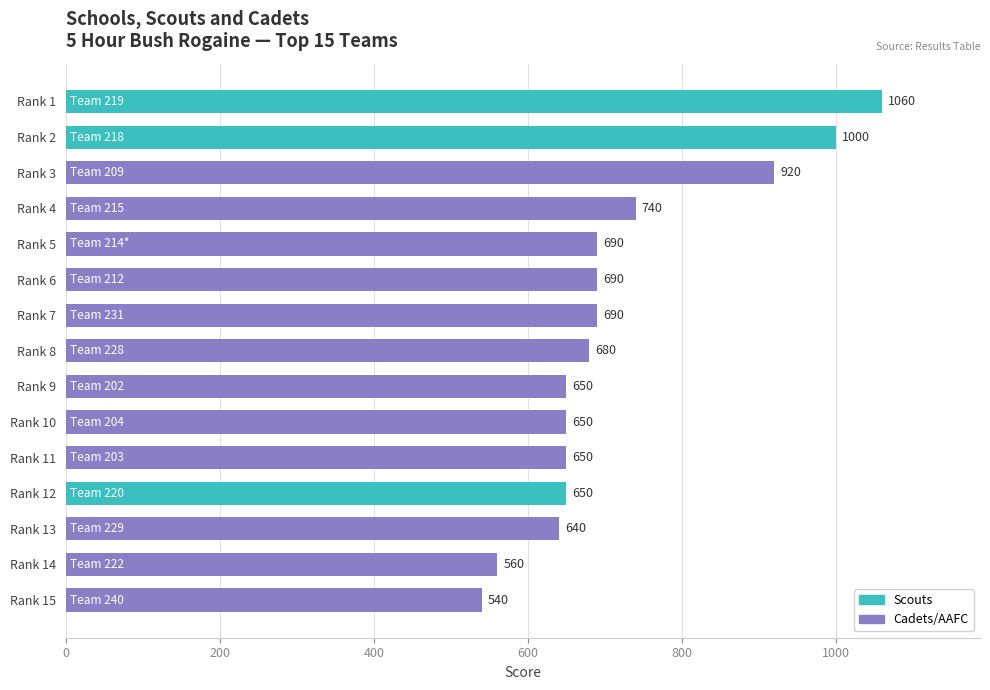

Reading top to bottom, transcribe all the data shown in this chart.

Rank 1=1060	Rank 2=1000	Rank 3=920	Rank 4=740	Rank 5=690	Rank 6=690	Rank 7=690	Rank 8=680	Rank 9=650	Rank 10=650	Rank 11=650	Rank 12=650	Rank 13=640	Rank 14=560	Rank 15=540